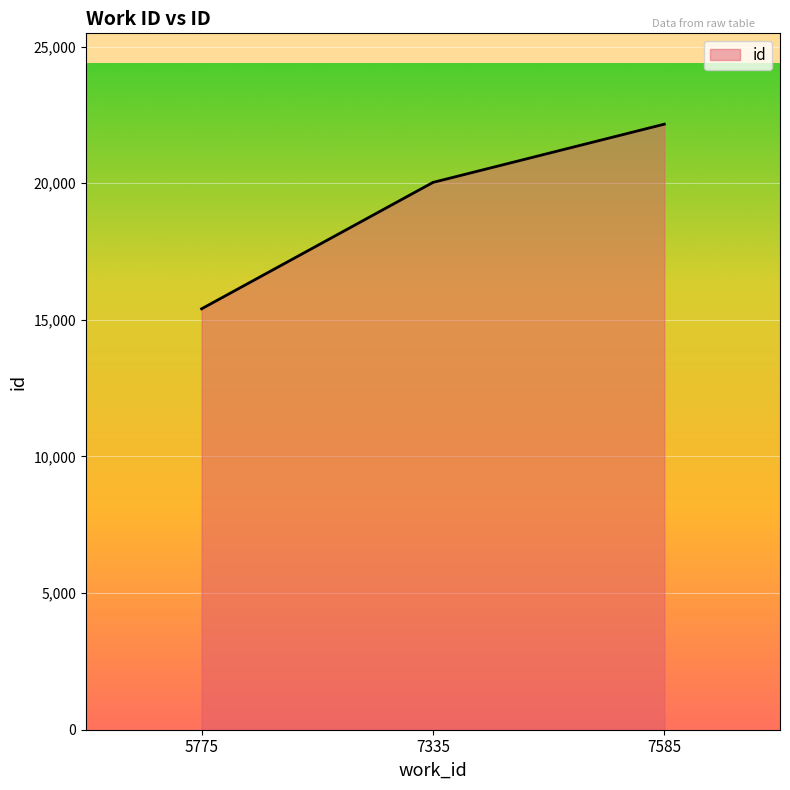

Does the chart display data point markers on the line(s)?

No